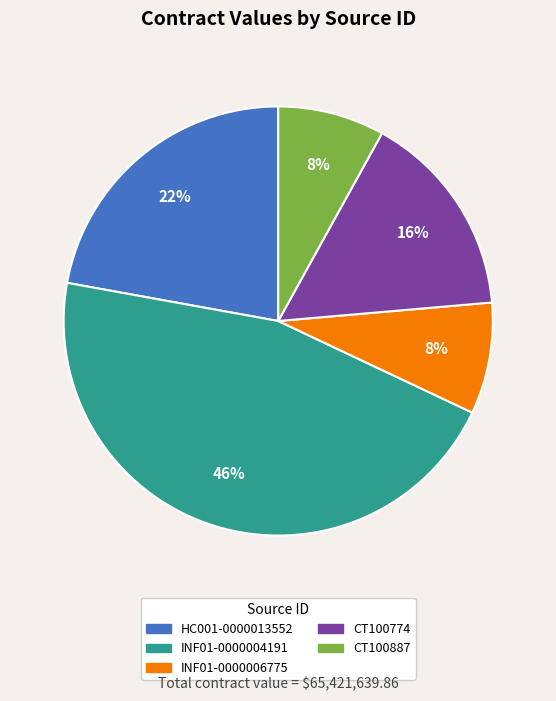

Do HC001-0000013552 and CT100774 together represent more than half of the pie?

No